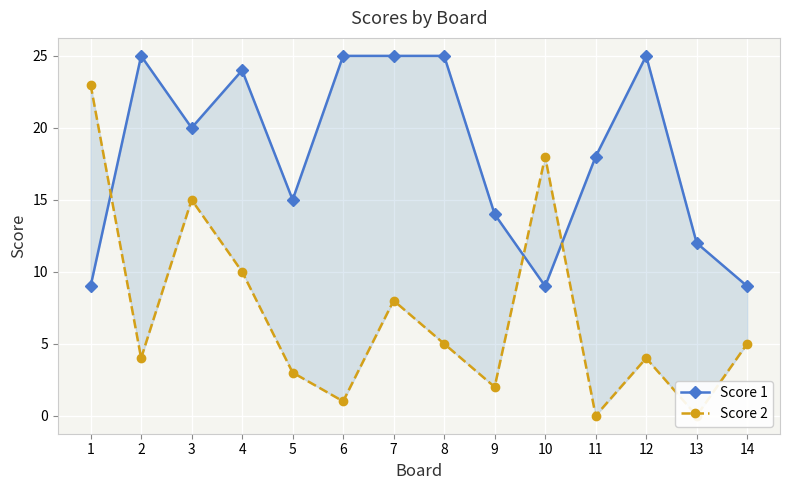

After their last crossing, which series has the higher values: Score 2 or Score 1?

Score 1